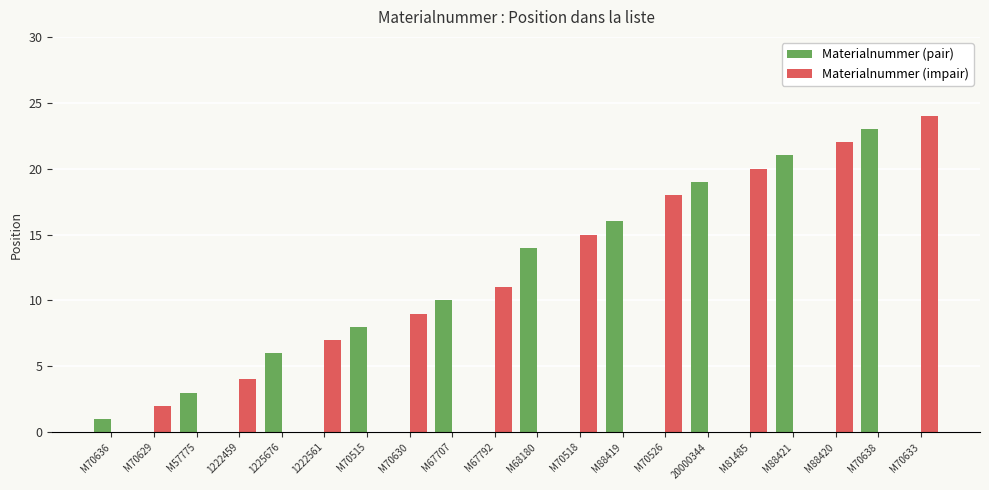

What position from the left is 1222561?

6